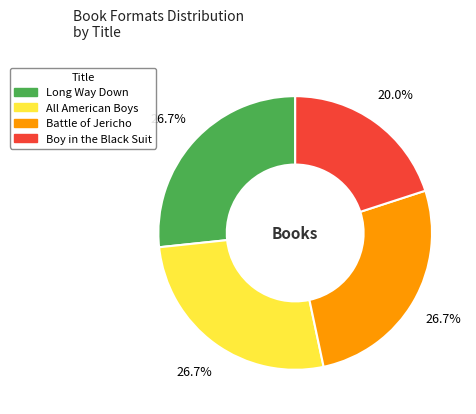

Count the number of slices in the pie.

4